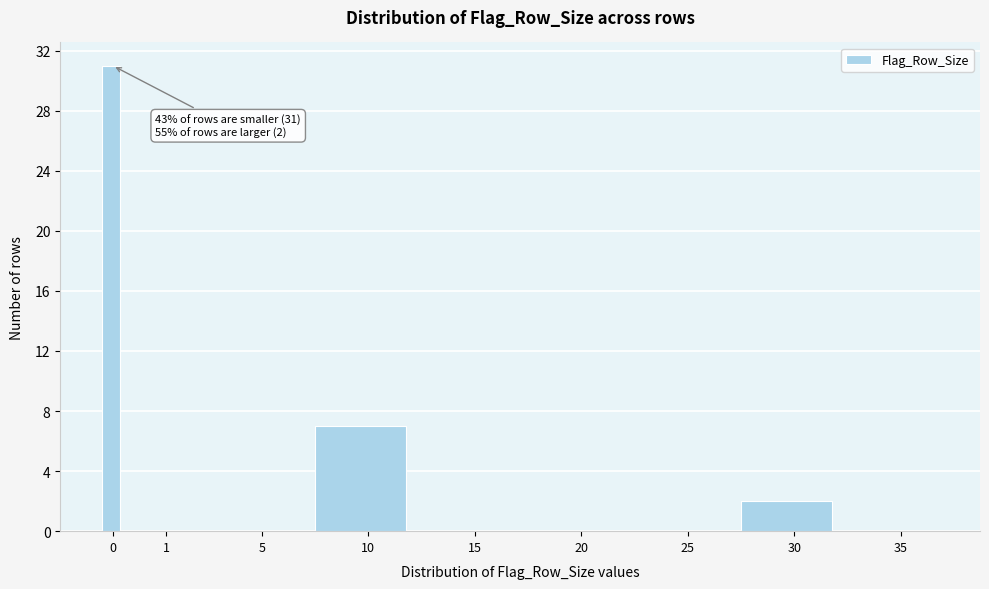

Reading left to right, what are all the values shown in this chart?

0=31	1=0	5=0	10=7	15=0	20=0	25=0	30=2	35=0